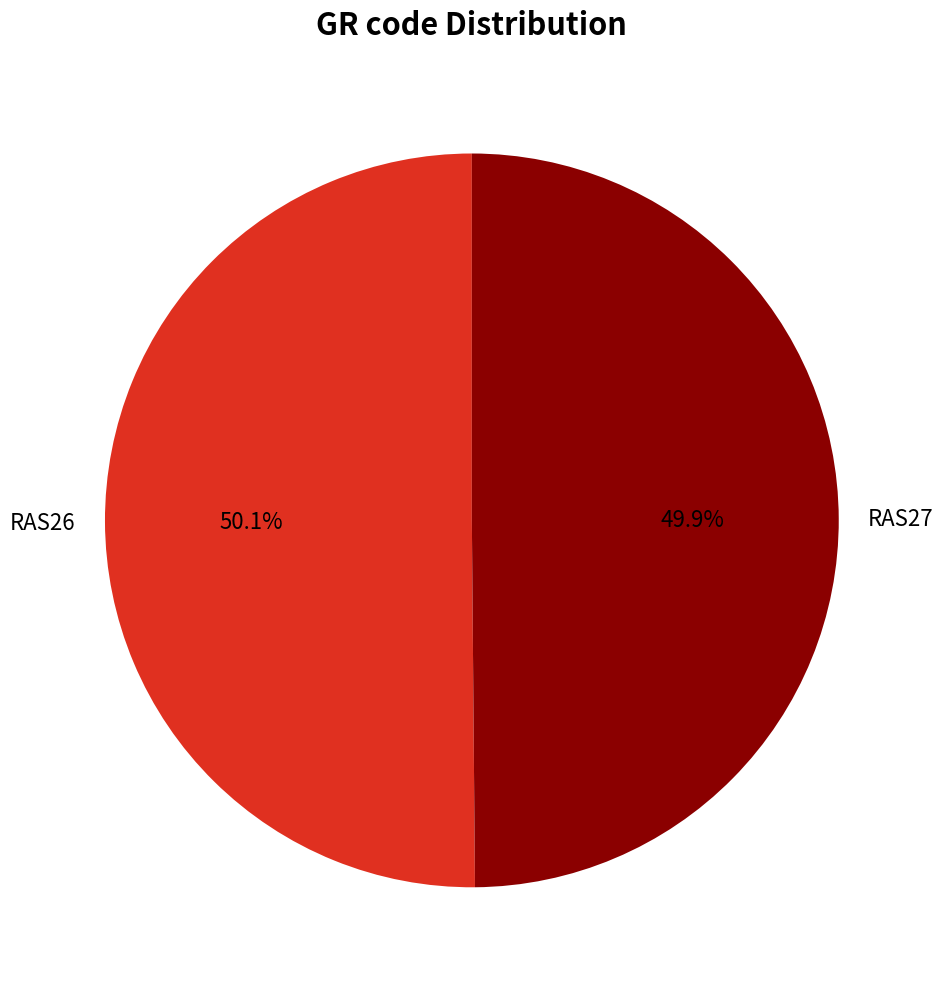

To the nearest percent, what is the average slice percentage?

50%